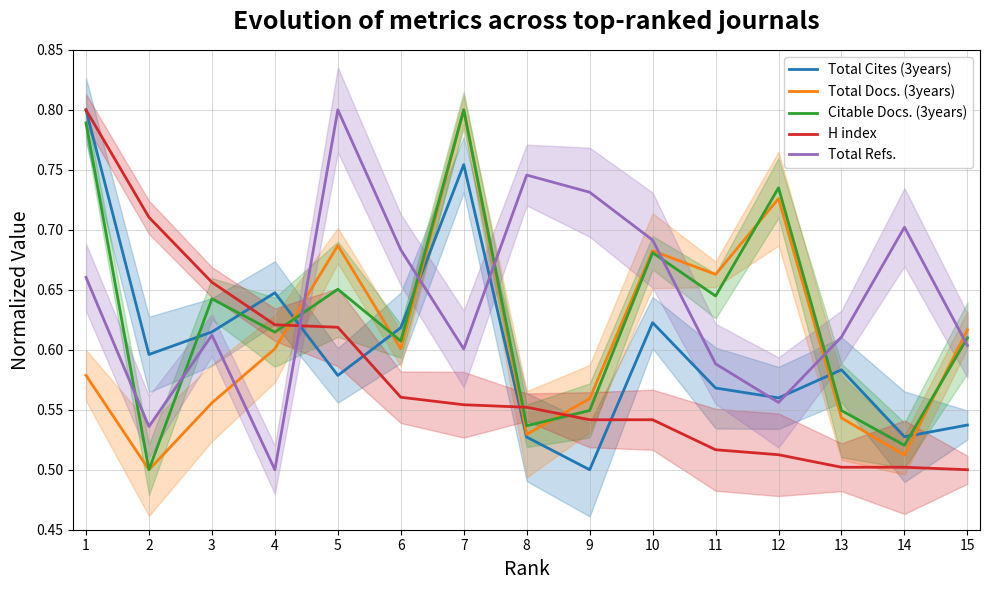

Is the value of H index at 5 greater than the value of Total Docs. (3years) at 13?

Yes